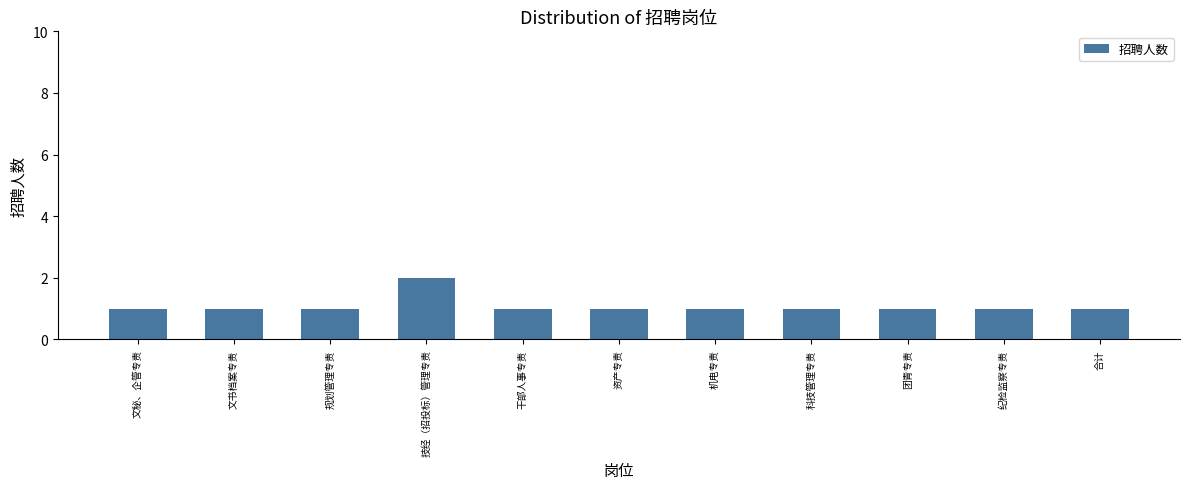

True or false: the data shows 0 at 团青专责.

False